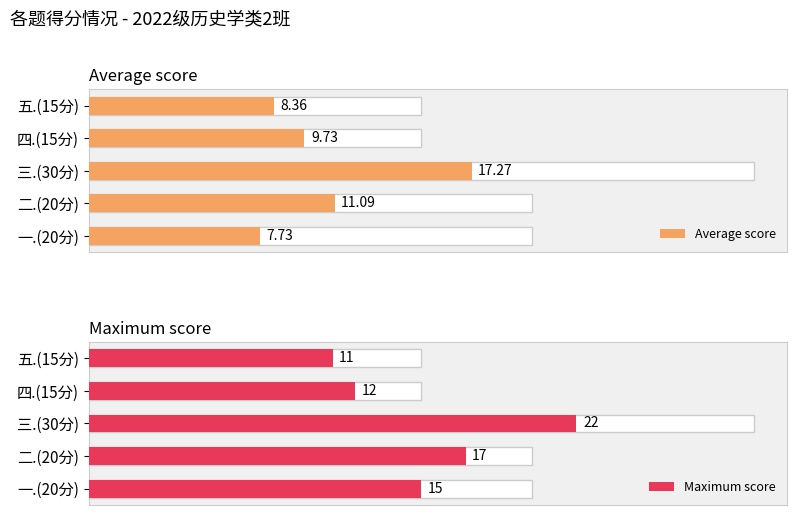

The Average score series shows 8.4 at 五.(15分). True or false?

True